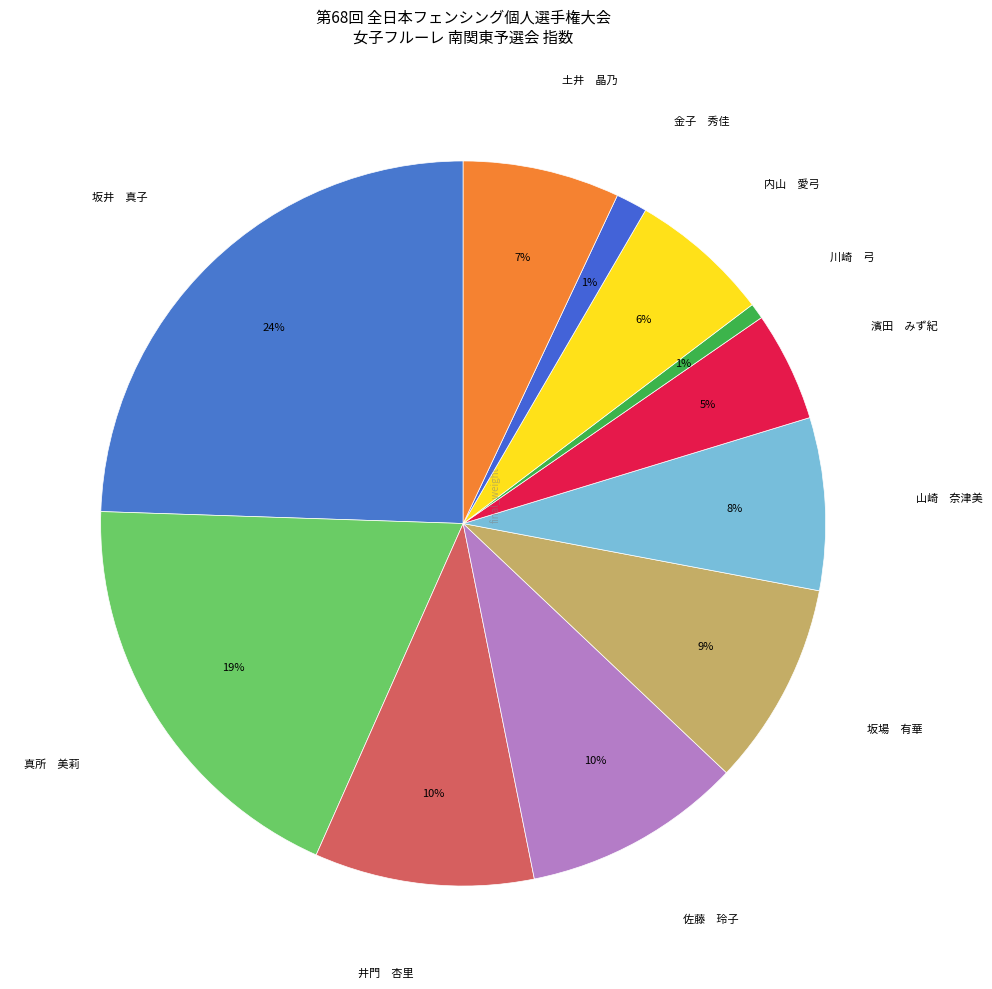

What is the largest slice in the pie chart?

坂井　真子